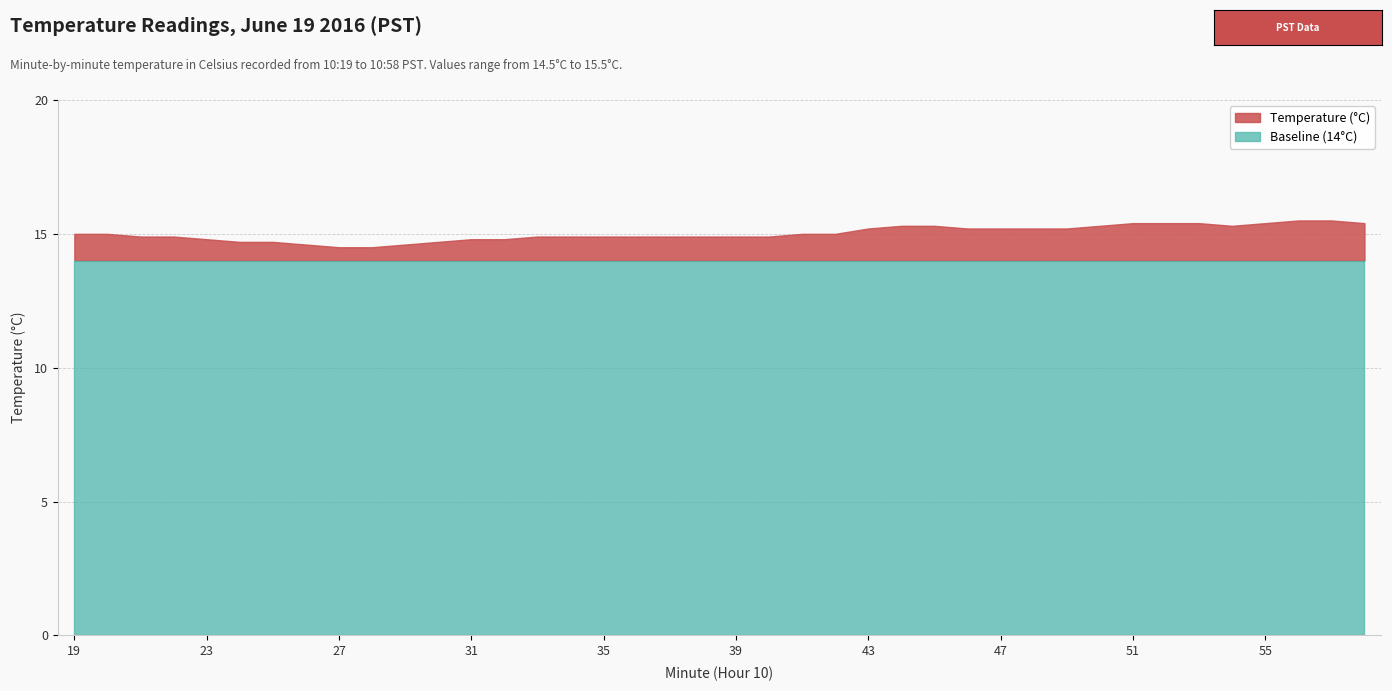

True or false: Baseline (14°C) has more than 2 interior local peaks.

False